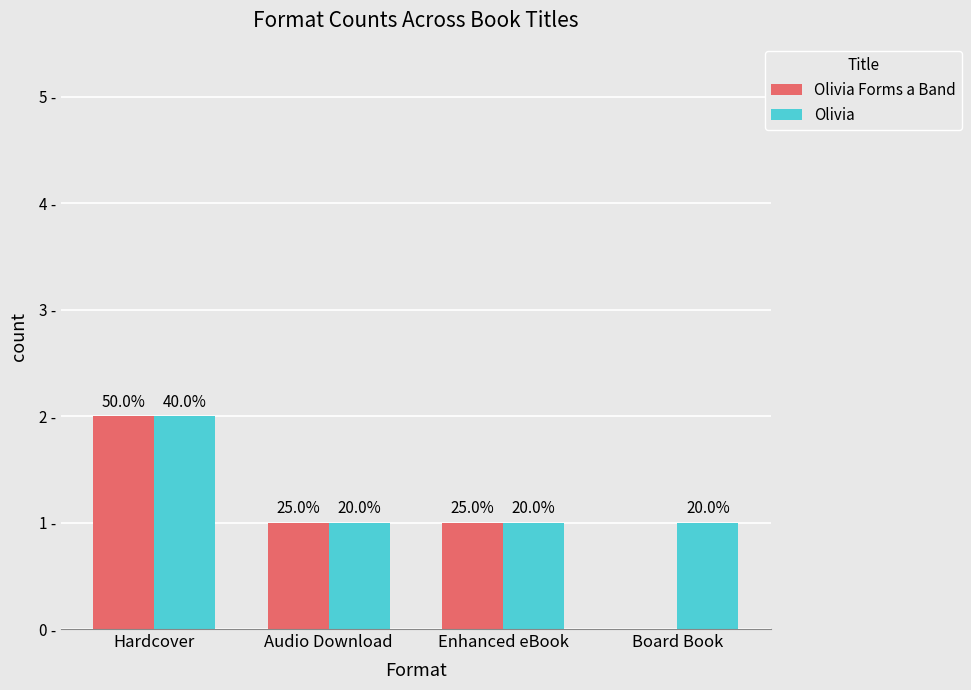

At which label does Olivia Forms a Band reach its minimum?

Board Book